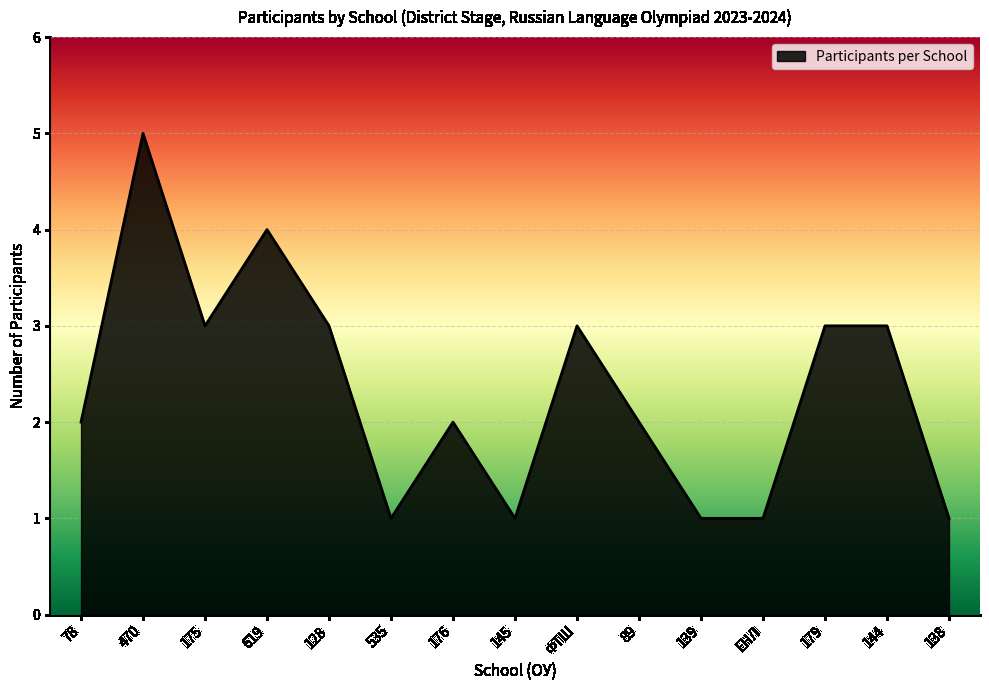

What is the difference between the maximum and minimum values?

4